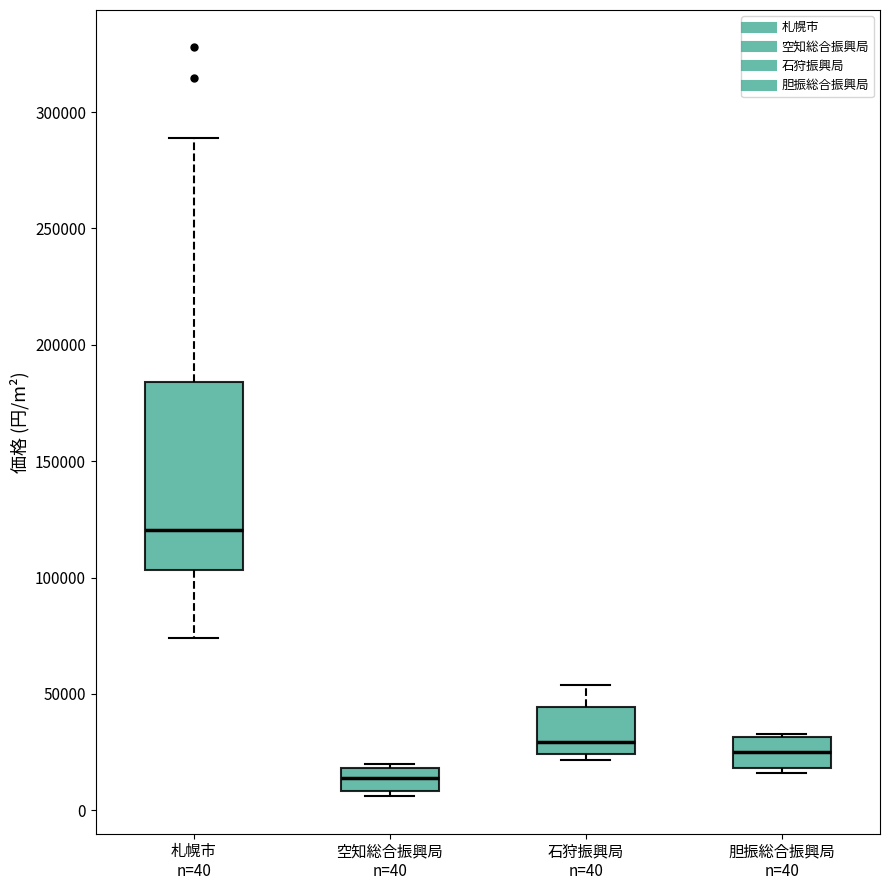

Reading left to right, read every box against the y-axis: the position of its median line, the range the box covers, and the ends of its whiskers. The values are not printed on the chart, so give them approximately, as read against the axis.

札幌市 n=40: median 120000, box 105000 to 185000, whiskers 75000 to 290000
空知総合振興局 n=40: median 15000, box 10000 to 20000, whiskers 5000 to 20000 (just above the box's upper edge)
石狩振興局 n=40: median 30000, box 25000 to 45000, whiskers 20000 to 55000
胆振総合振興局 n=40: median 25000, box 20000 to 30000, whiskers 15000 to 35000